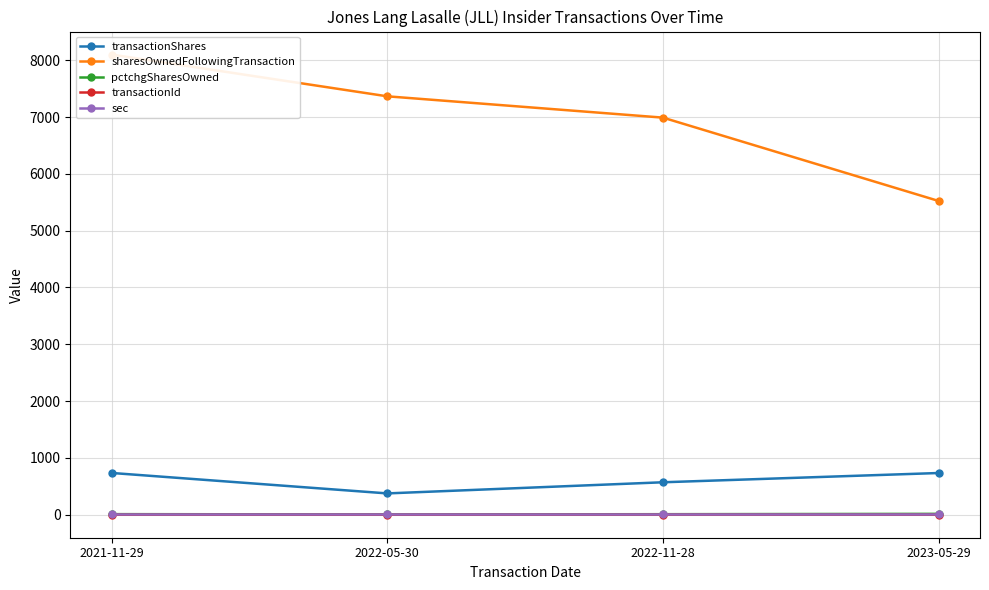

Does the chart have visible grid lines?

Yes